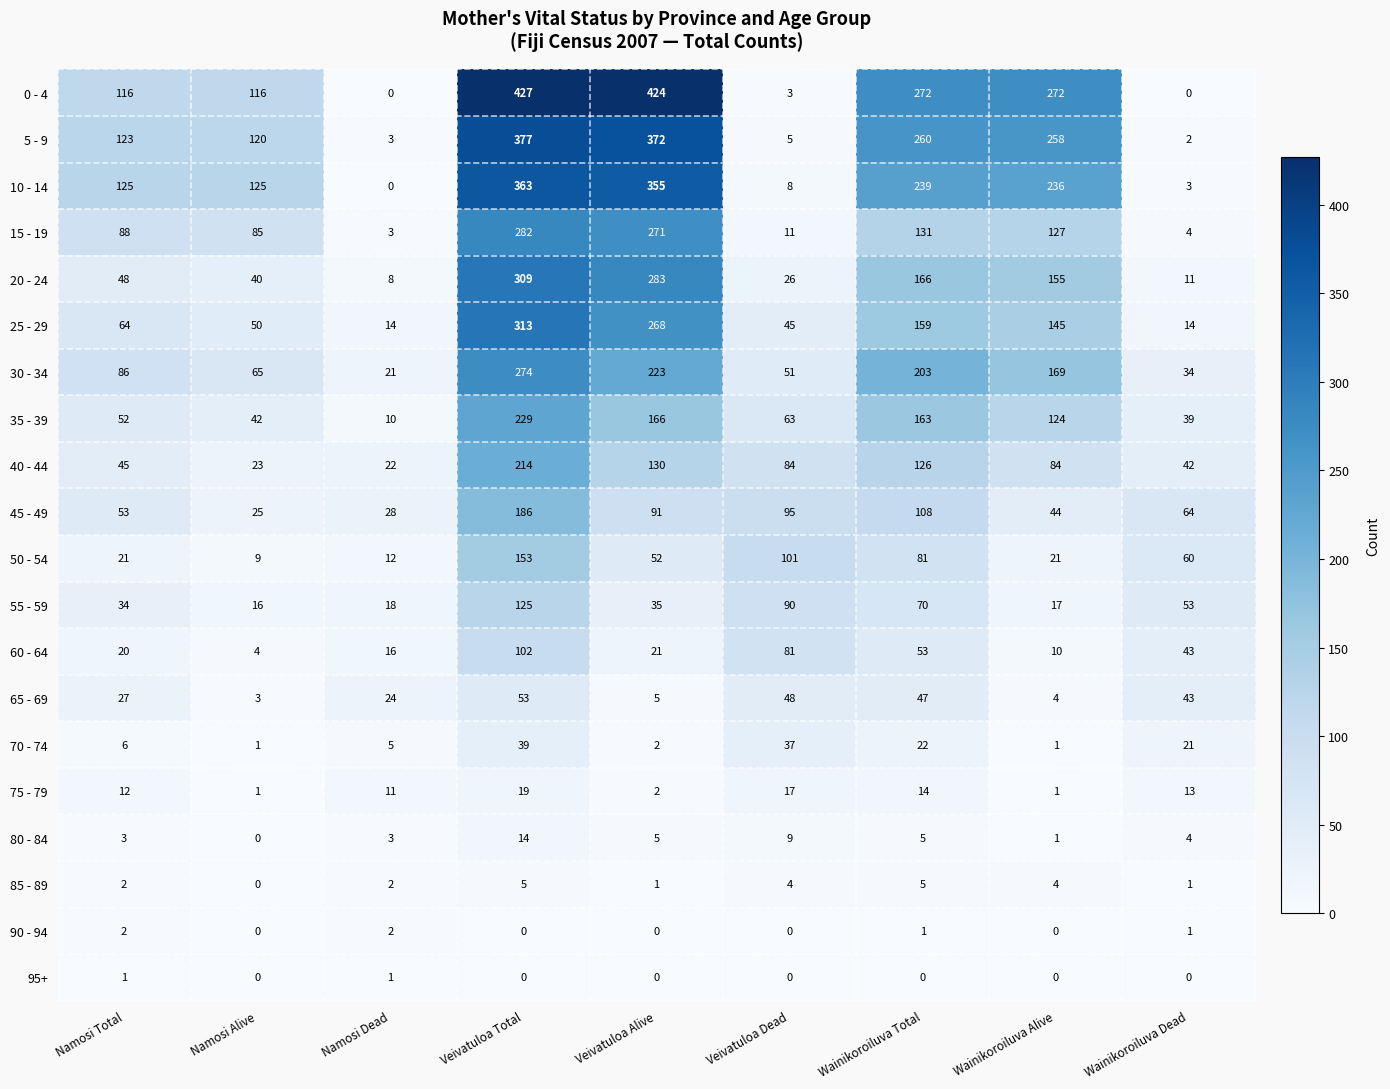

Where is 10 - 14 nearest to the value 181?

Wainikoroiluva Alive